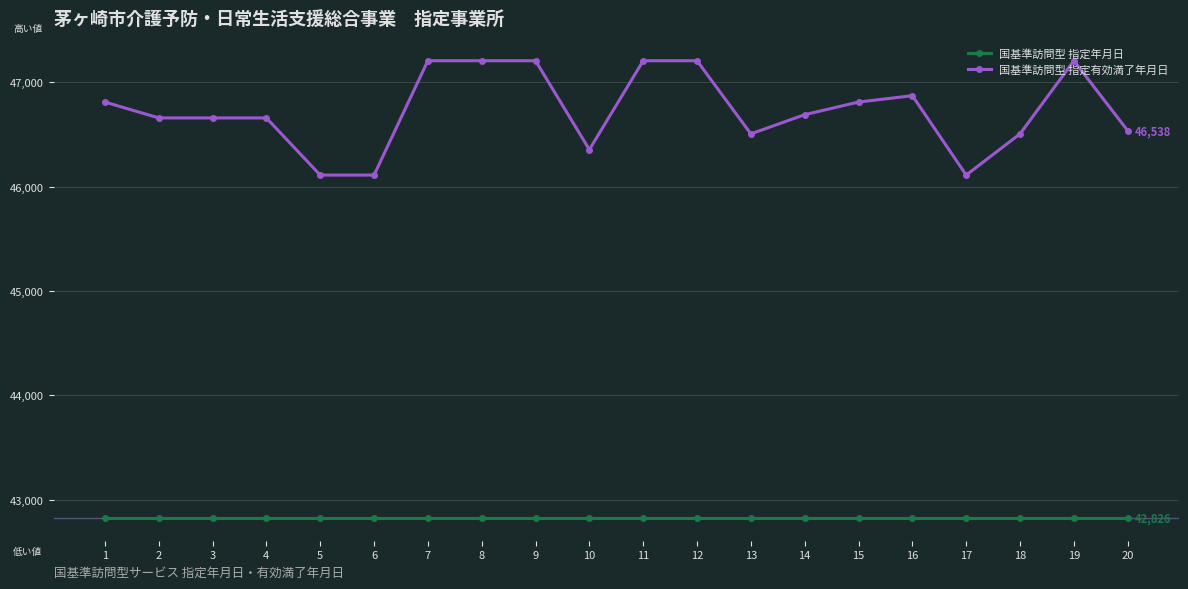

The value of 国基準訪問型 指定年月日 at 12 is 23580. True or false?

False